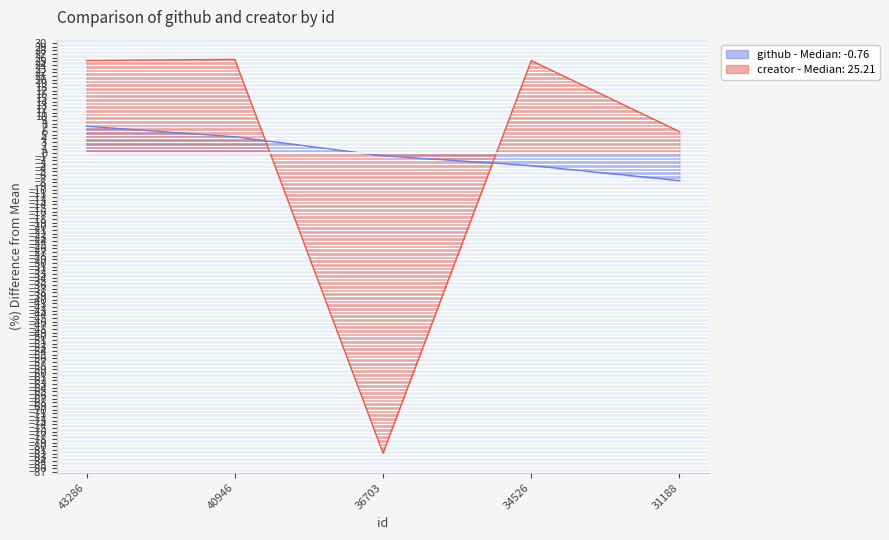

True or false: github has a value of -11.5 at 31188.

False